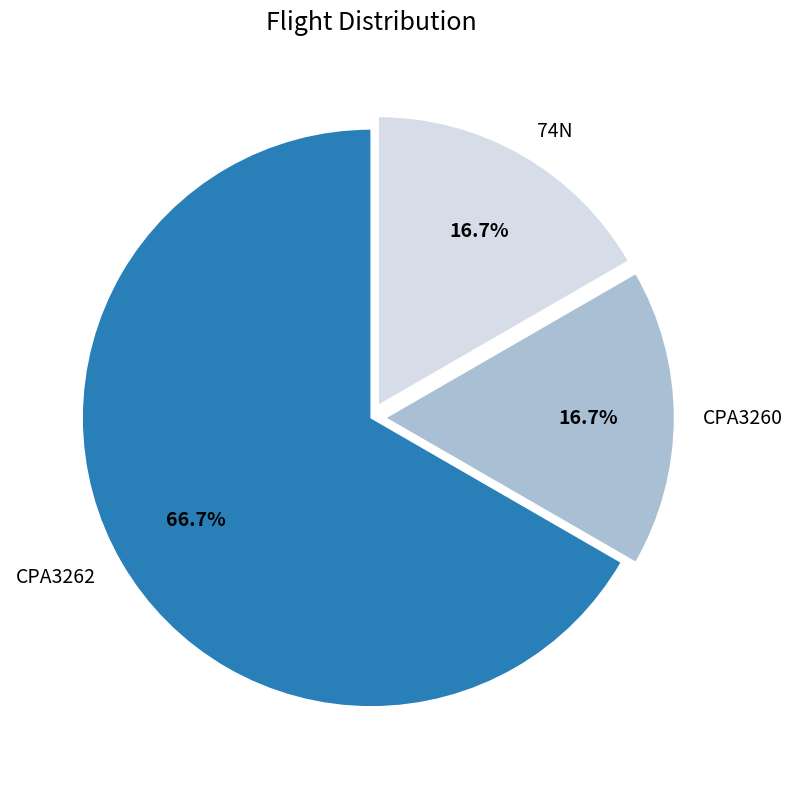

How many segments does this pie chart have?

3